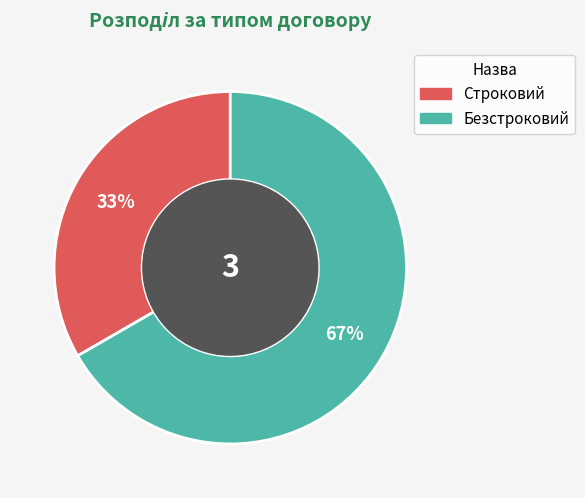

Which category has the biggest portion of the pie?

Безстроковий